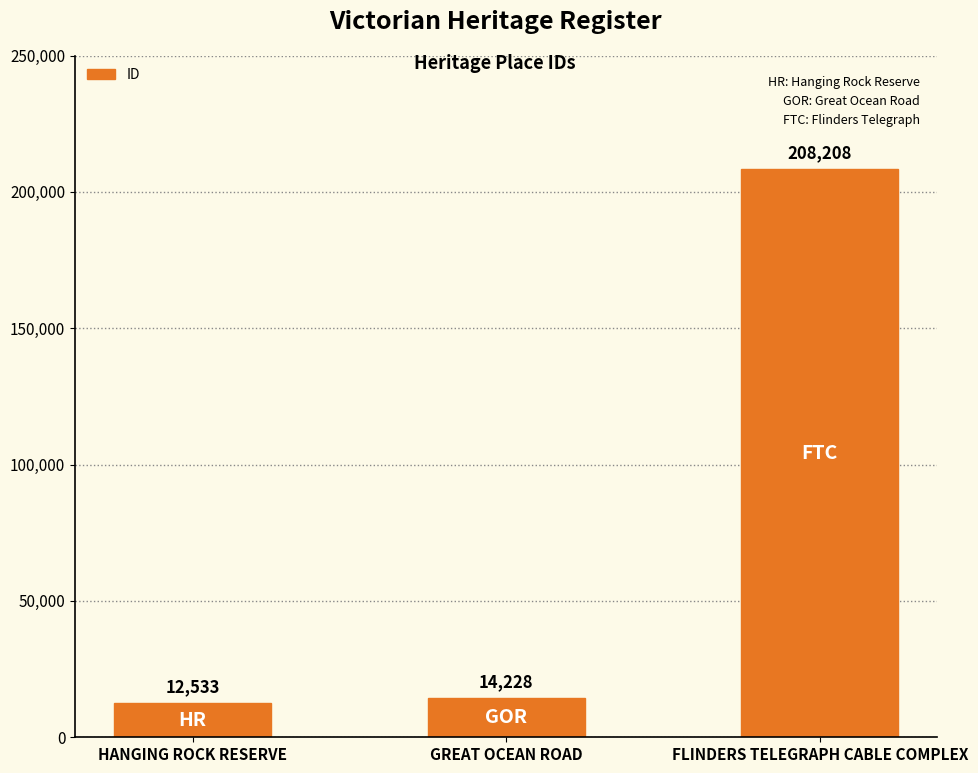

Rank the categories by value from lowest to highest.

HANGING ROCK RESERVE, GREAT OCEAN ROAD, FLINDERS TELEGRAPH CABLE COMPLEX